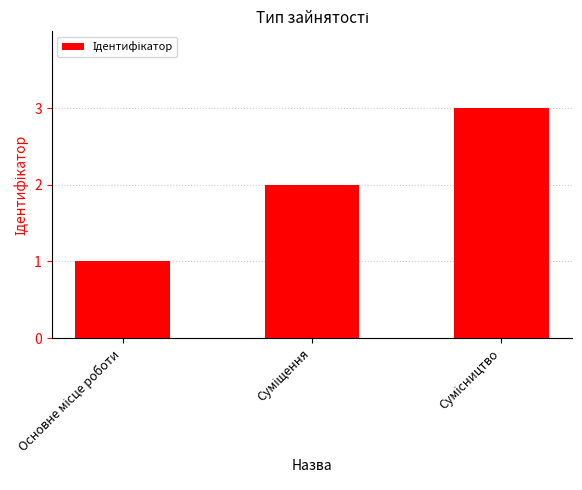

What is the value of the 2nd bar from the left?

2